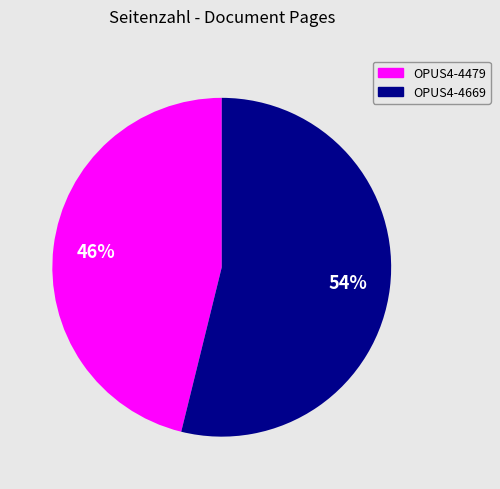

What is the largest slice in the pie chart?

OPUS4-4669